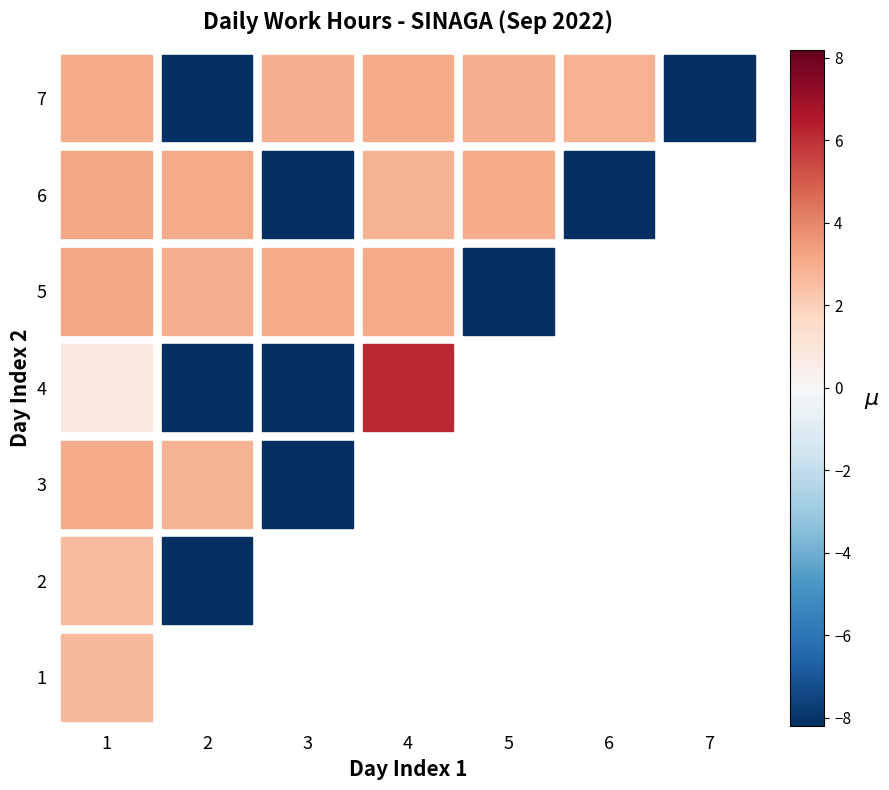

At which category is the sum across all series the highest?

1